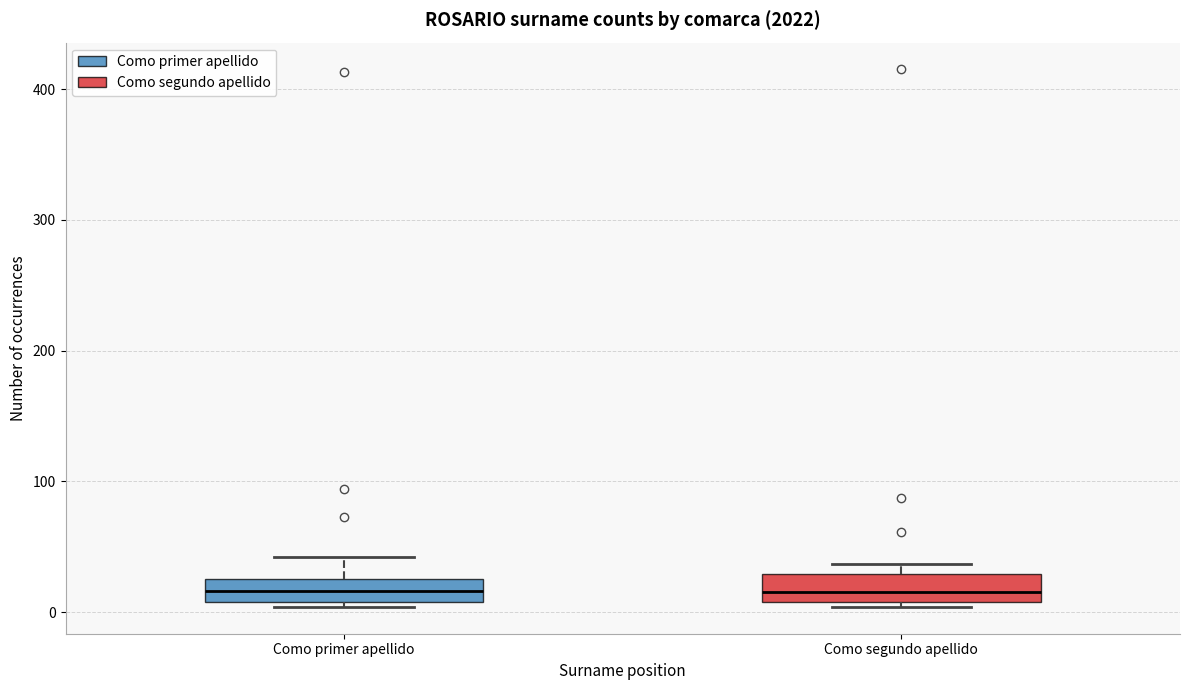

Where does the median line of the box for Como primer apellido sit on the y-axis? The values are not printed on the chart, so give them approximately, as read against the axis.

20